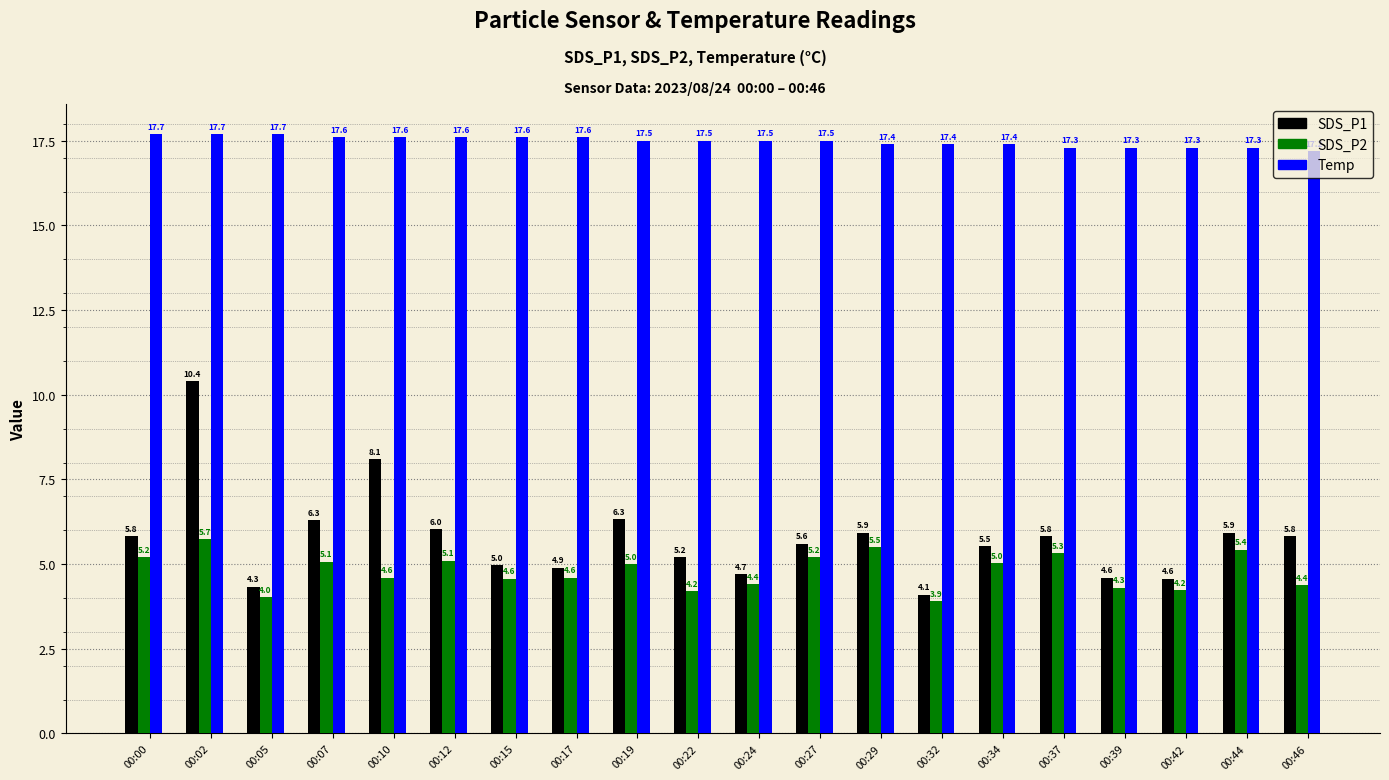

What is the spread (max minus min) of values at 00:37?

12.0